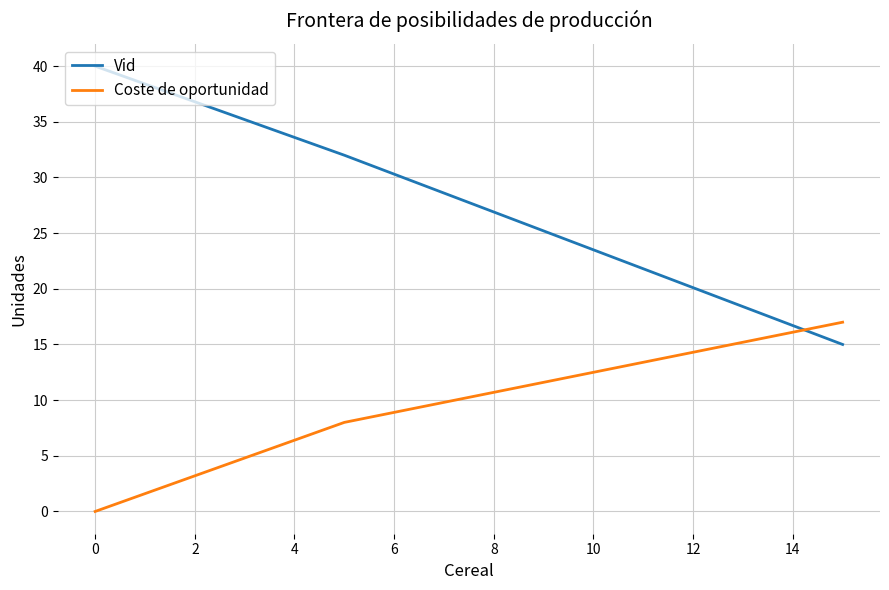

What is the average value of the Coste de oportunidad series?

8